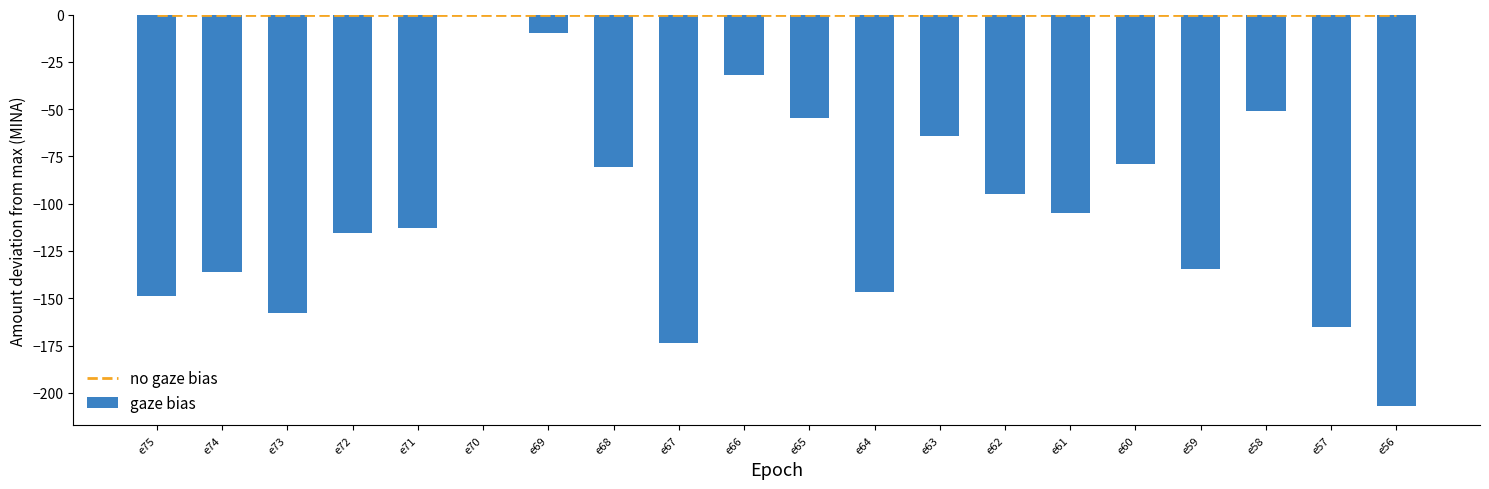

Which series has the widest spread of values?

gaze bias